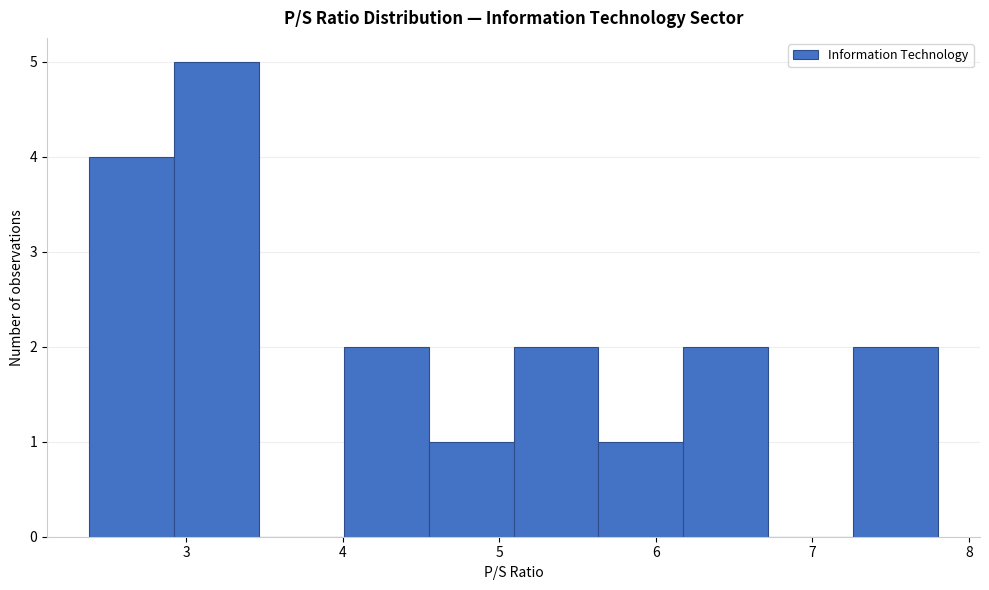

Over which range of the x-axis is the bar tallest?

2.9 to 3.5